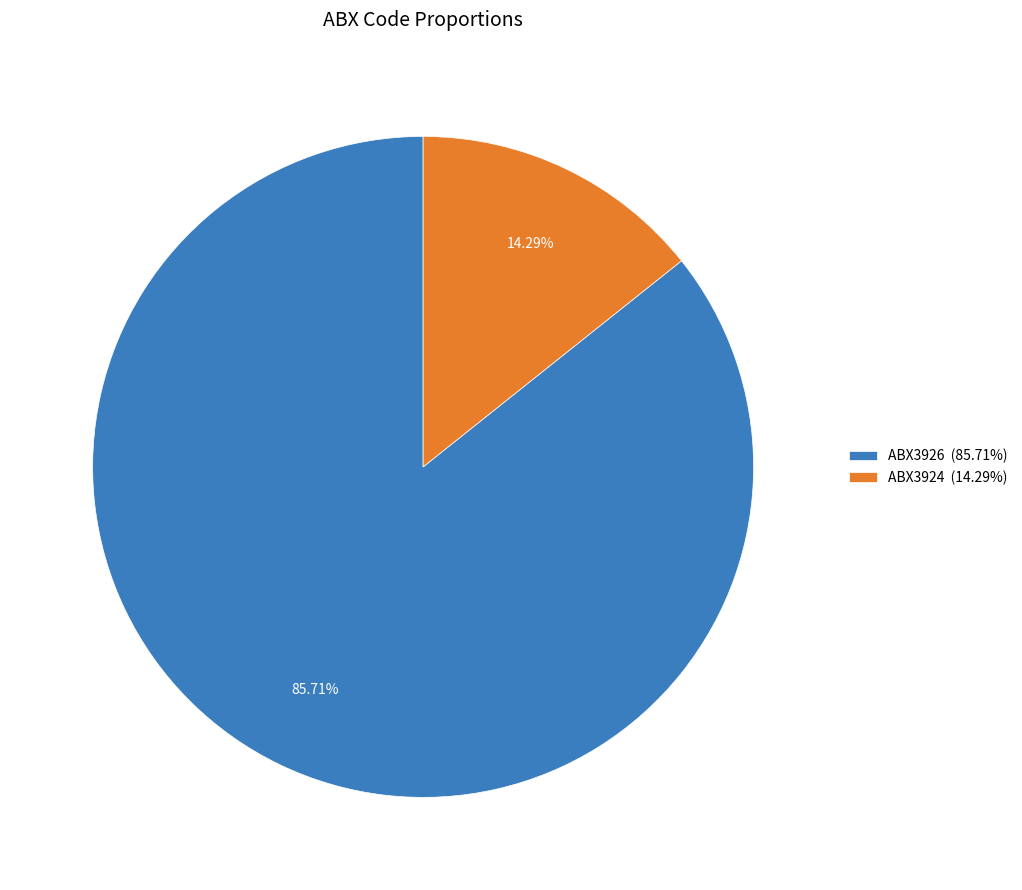

Count the number of slices in the pie.

2